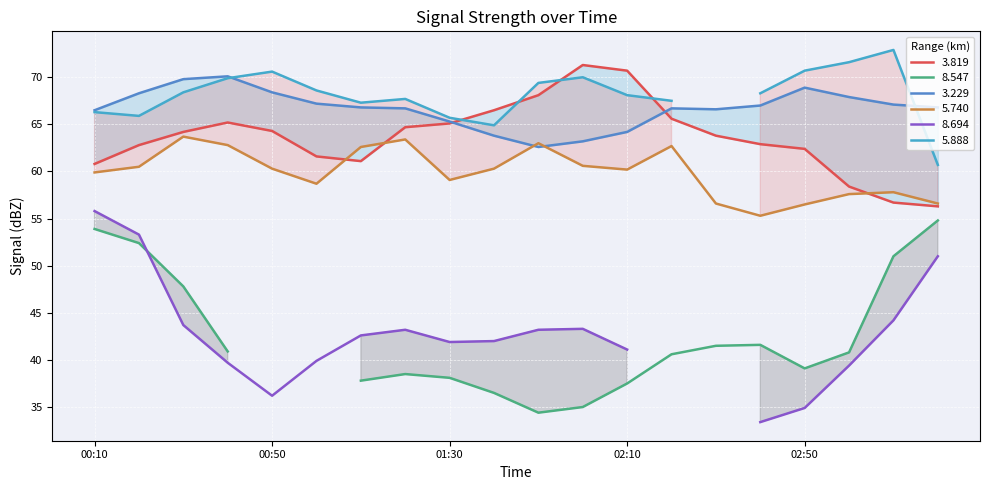

What is the label of the 7th point from the left?

2018/06/11 01:10